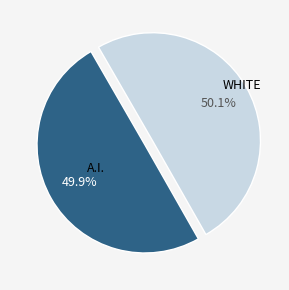

Is there any slice that represents more than half of the pie?

Yes